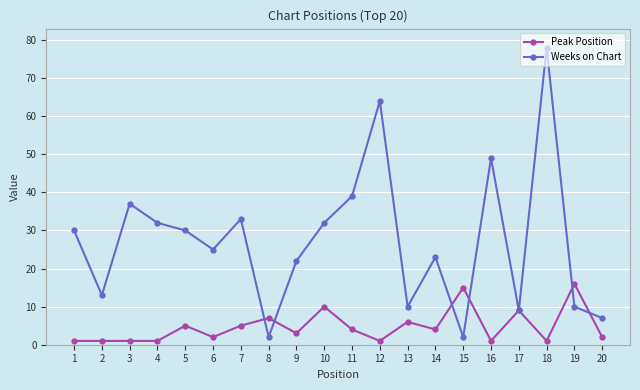

Rank the series by their average value, from lowest to highest.

Peak Position, Weeks on Chart